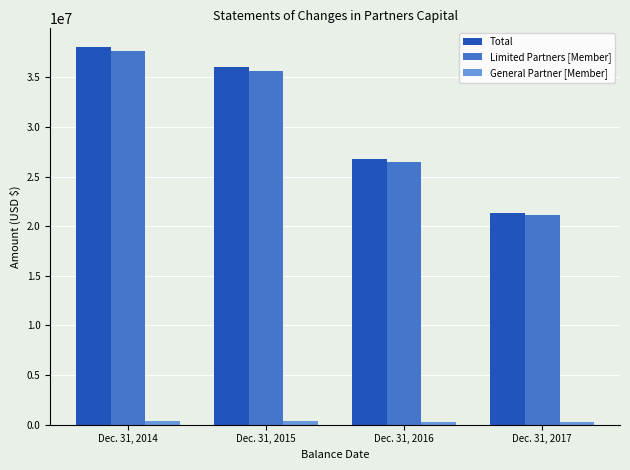

What is the total value across all series at Dec. 31, 2016?

53554770